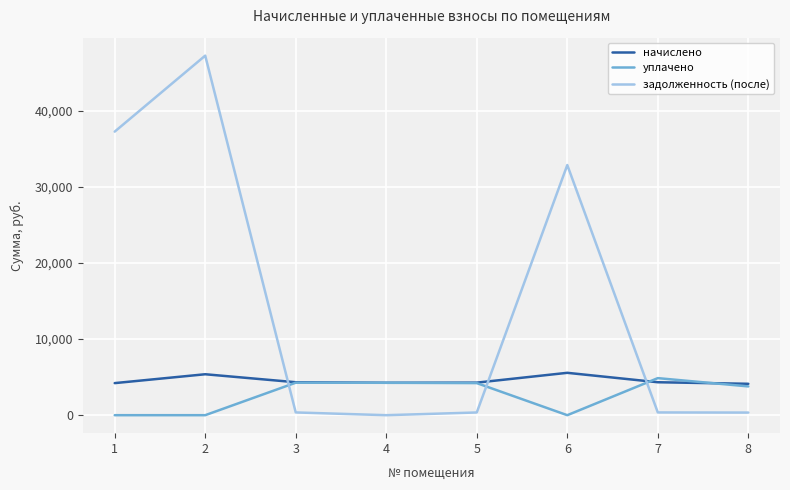

The value of уплачено at 5 is 6092.6. True or false?

False